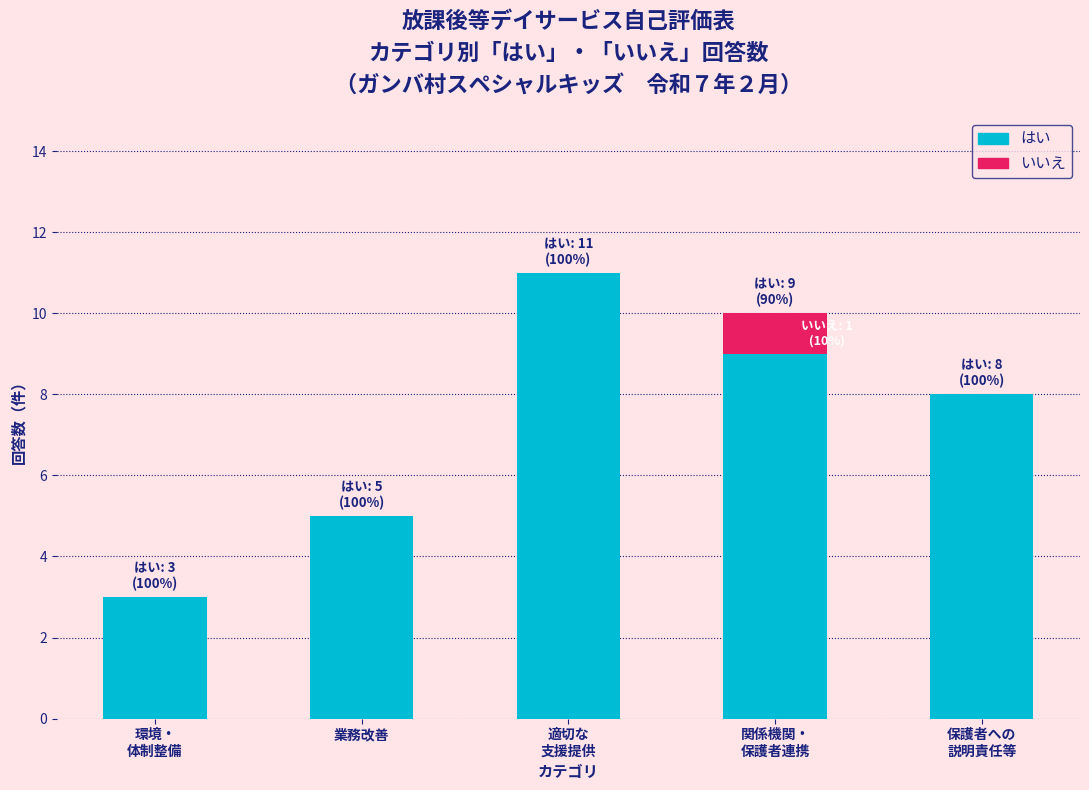

What is the sum of all はい values?

36